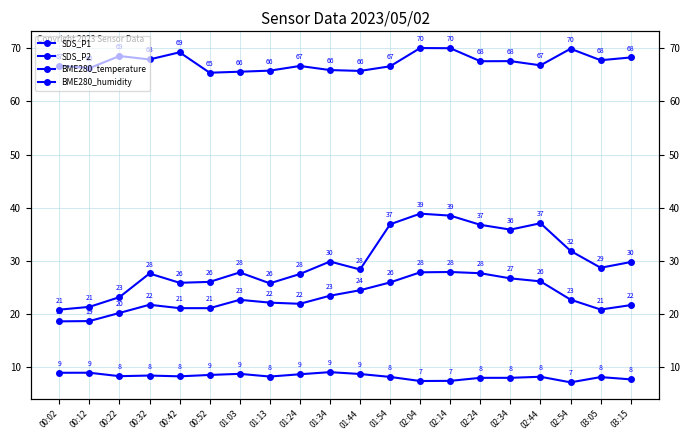

How many values in the BME280_temperature series are below 8?

4